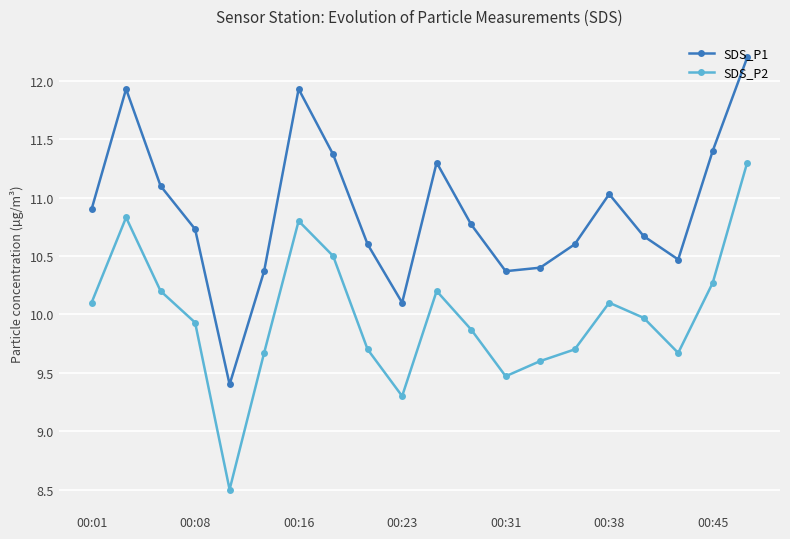

In SDS_P1, how many points are lower than both neighbors (excluding endpoints)?

4